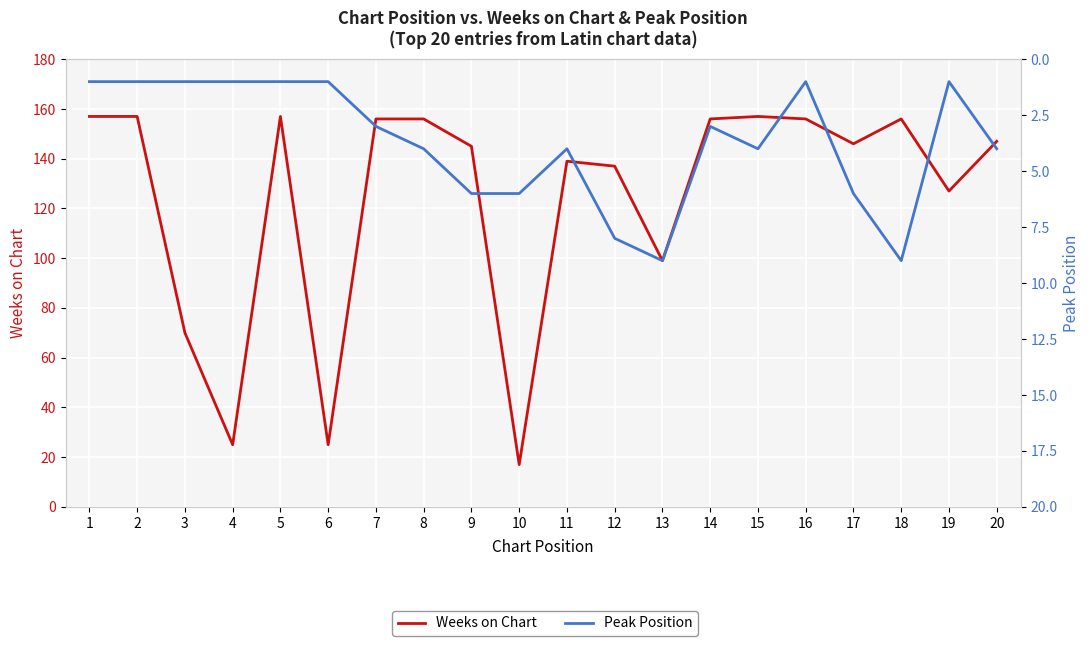

Does the chart display data point markers on the line(s)?

No